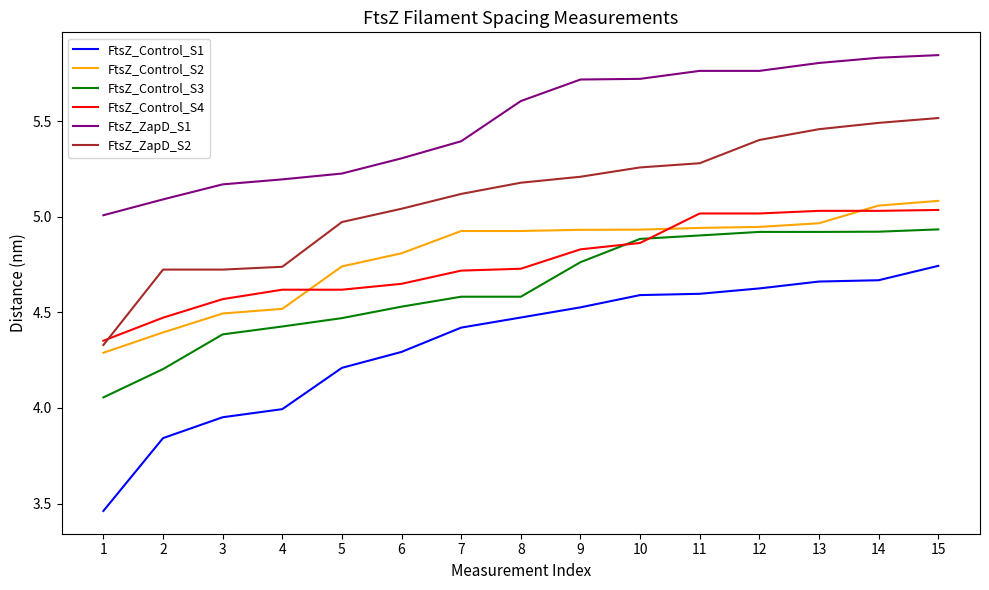

Which series has the widest spread of values?

FtsZ_Control_S1